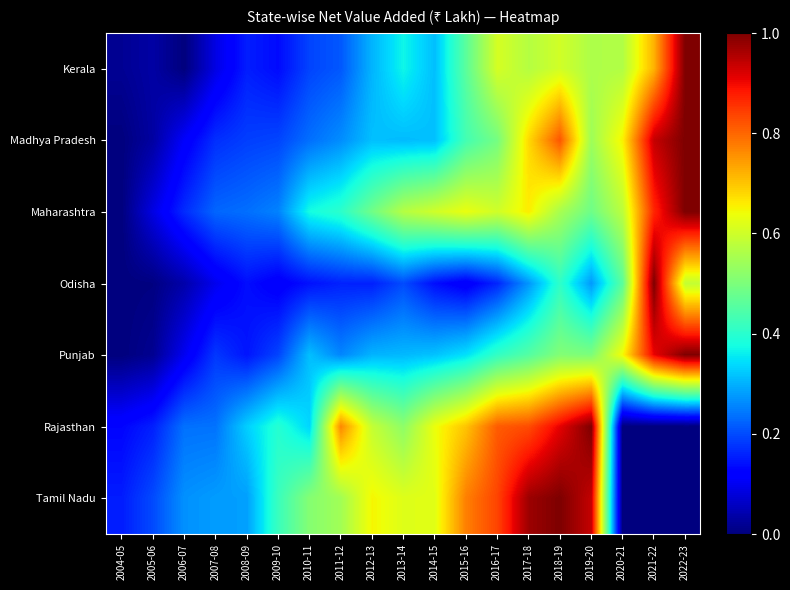

How many categories are shown in the chart?

19